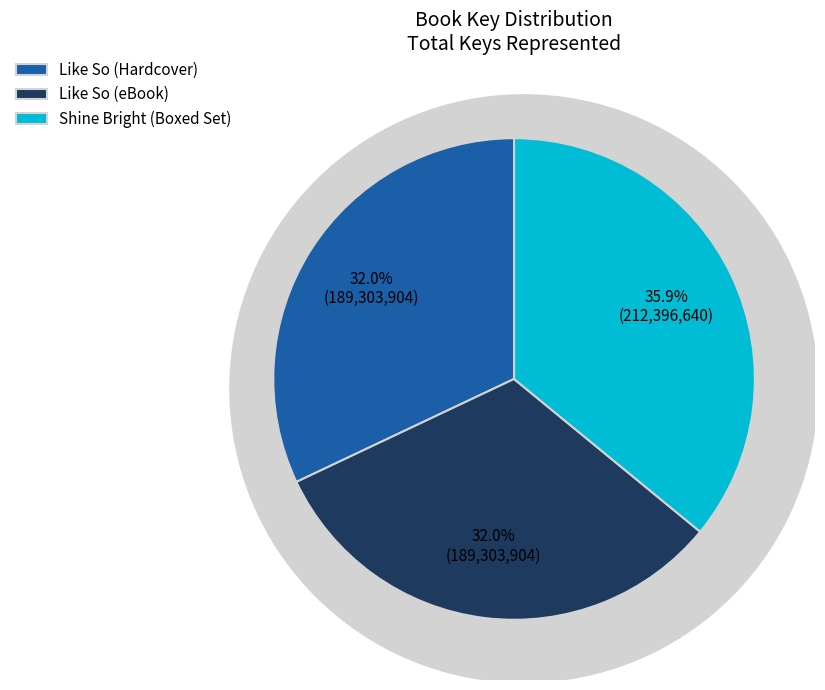

Is the sum of Like So (eBook) and Like So (Hardcover) greater than half?

Yes